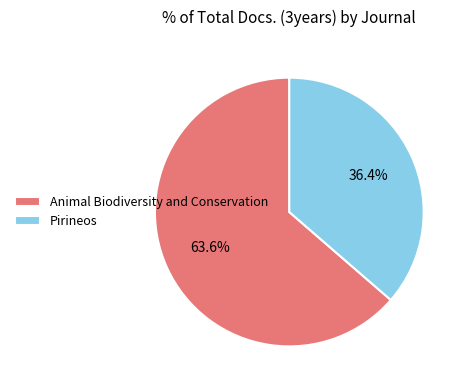

To the nearest percent, what is the difference between the Pirineos and Animal Biodiversity and Conservation slice percentages?

27%